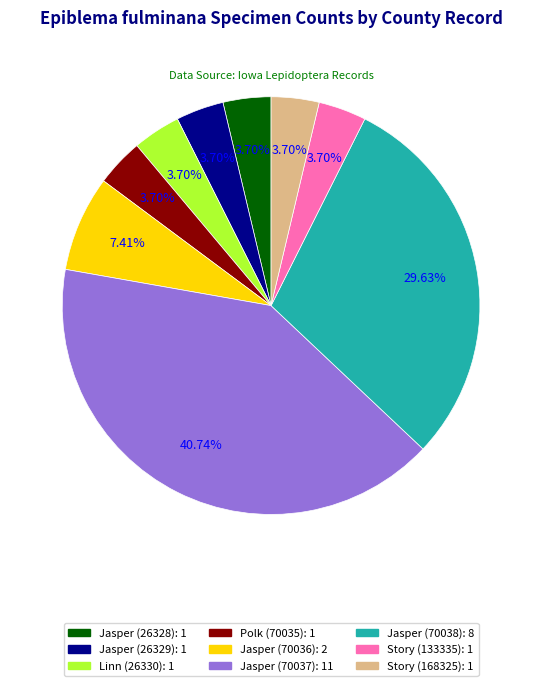

How many slices are in this pie chart?

9